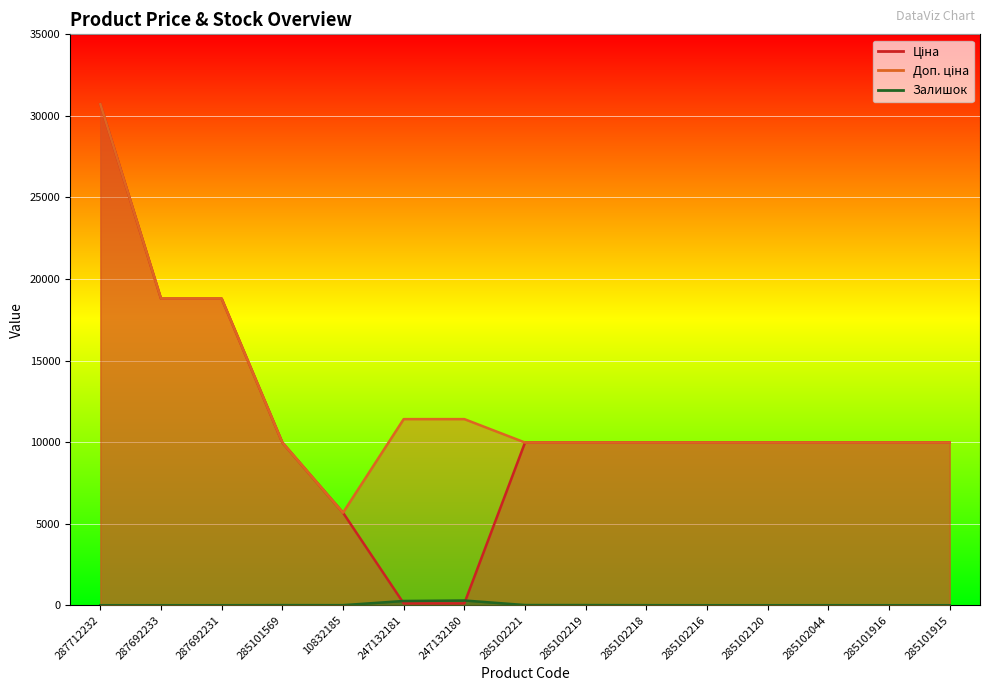

At which label does Ціна first exceed 9974?

287712232